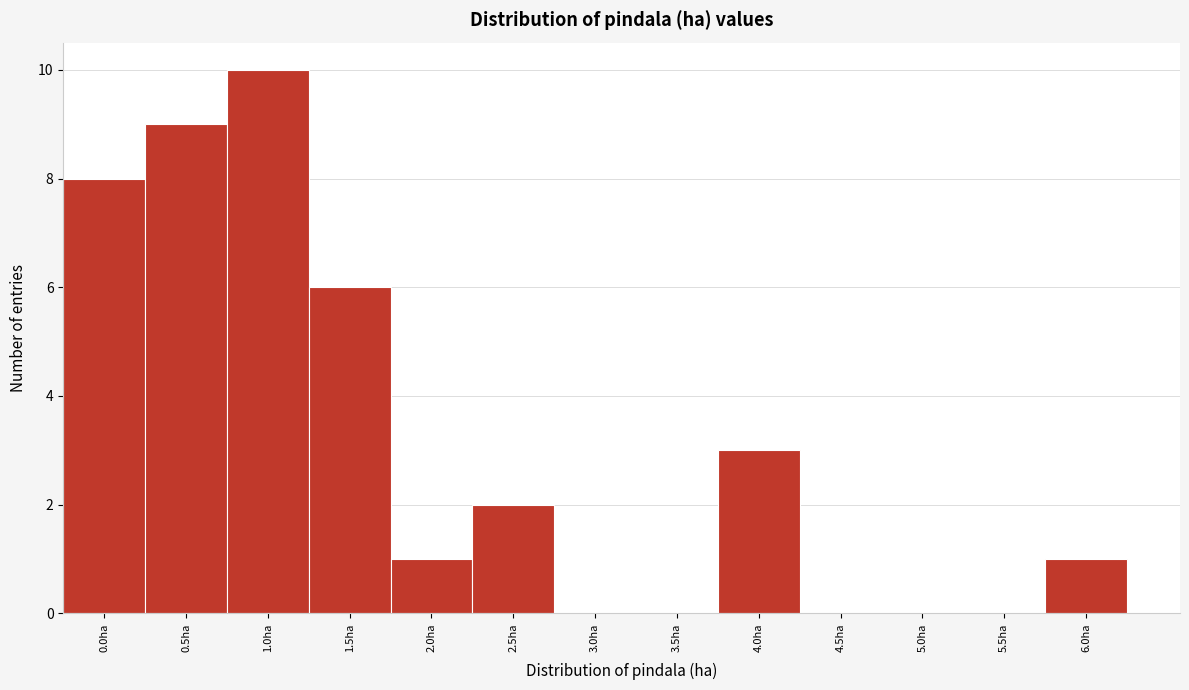

Reading left to right, what are all the values shown in this chart?

0.0ha=8	0.5ha=9	1.0ha=10	1.5ha=6	2.0ha=1	2.5ha=2	3.0ha=0	3.5ha=0	4.0ha=3	4.5ha=0	5.0ha=0	5.5ha=0	6.0ha=1